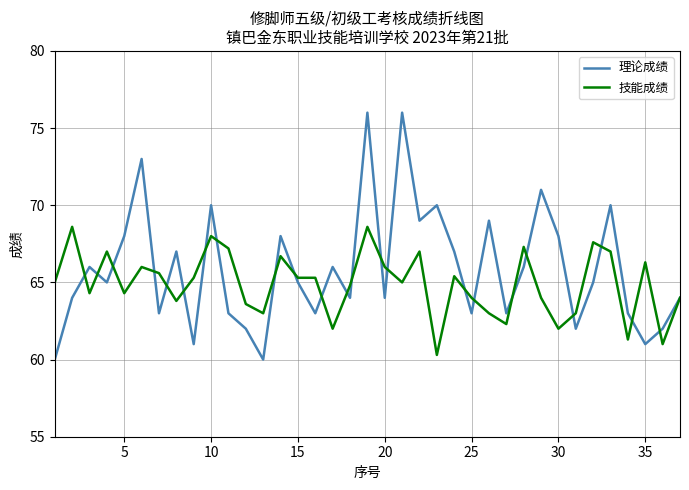

How many series are shown in this chart?

2